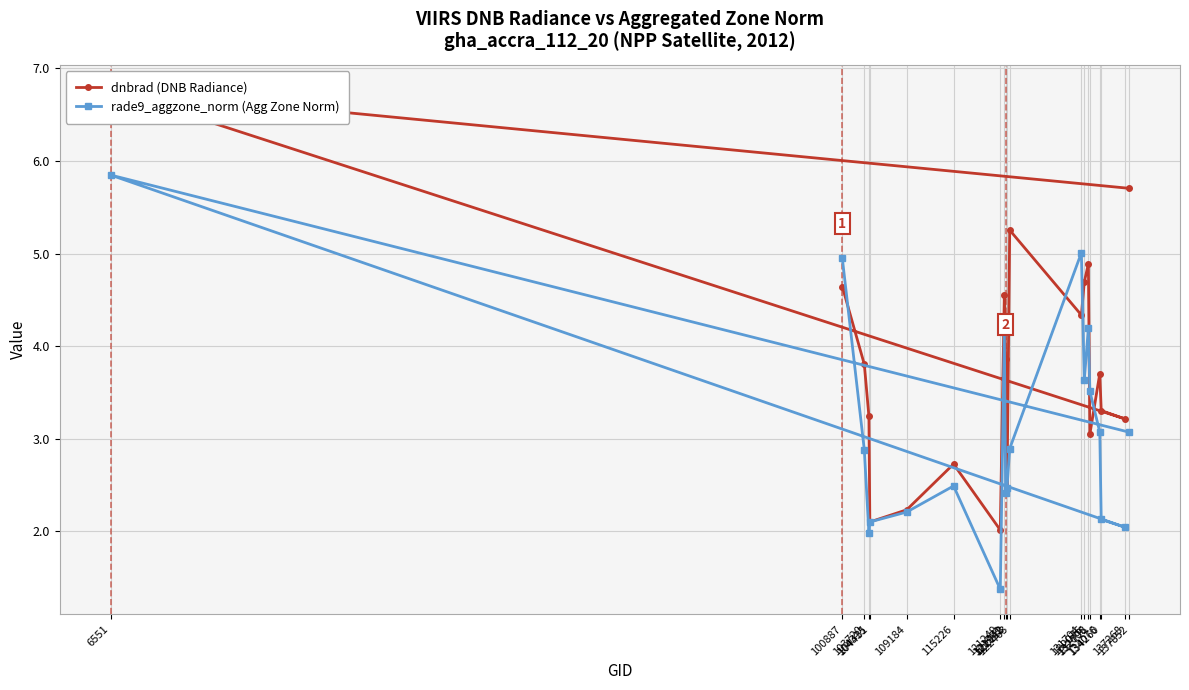

Rank the series by their maximum value, from lowest to highest.

rade9_aggzone_norm (Agg Zone Norm), dnbrad (DNB Radiance)